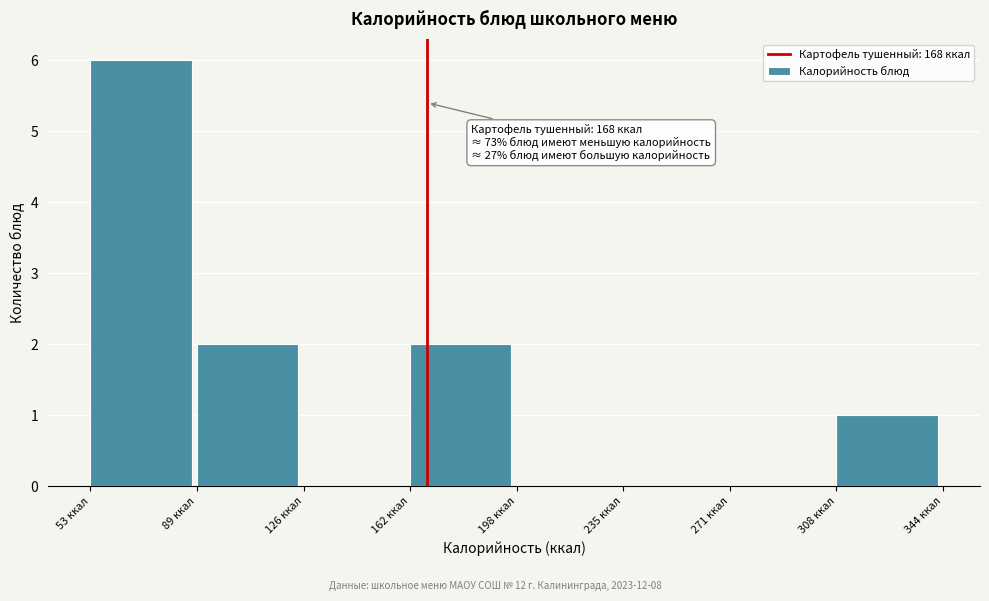

Over which range of the x-axis is the bar tallest?

55 to 90